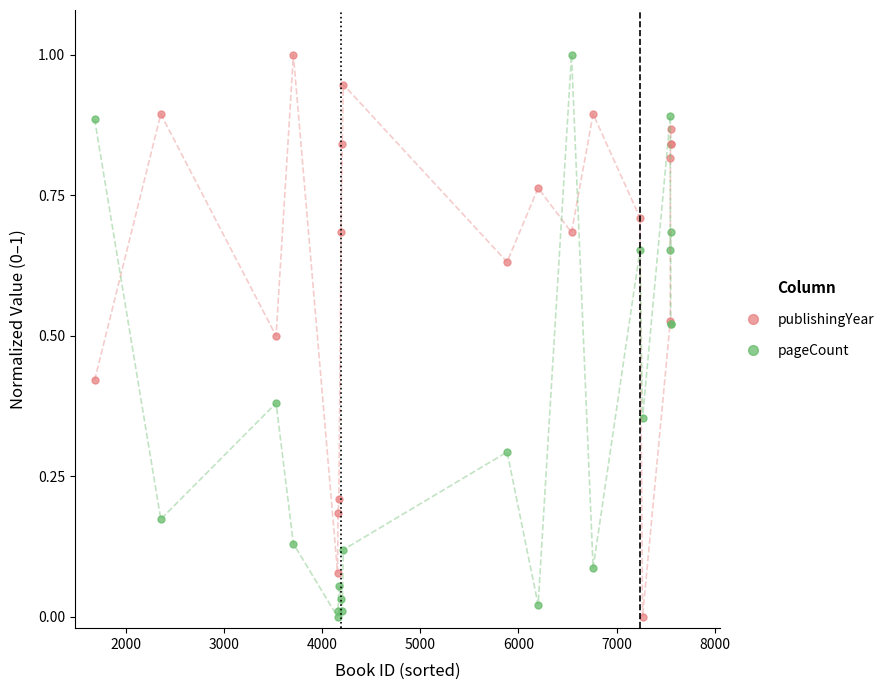

Which series has the largest total across all categories?

publishingYear